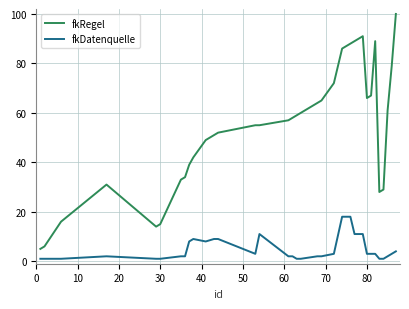

Which series has the widest spread of values?

fkRegel